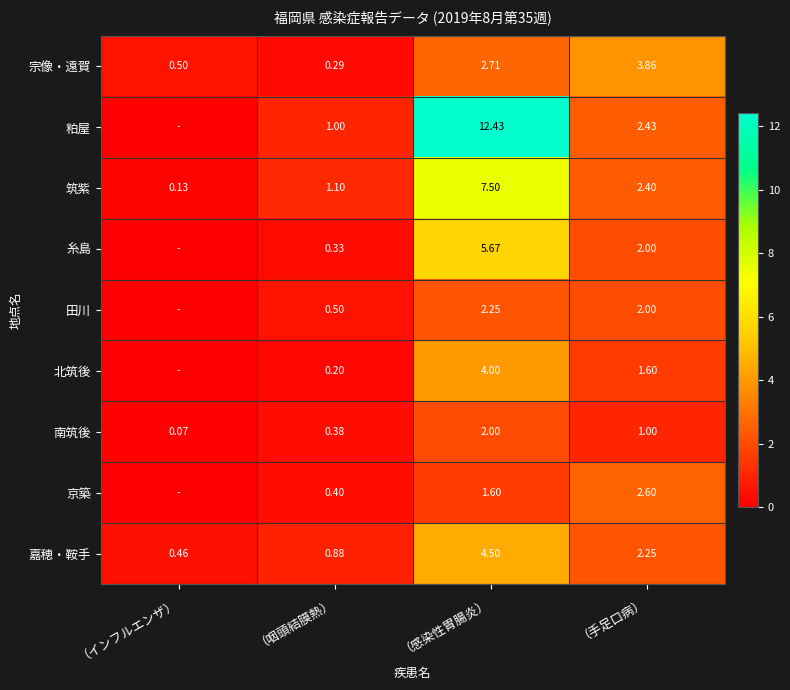

Count the number of categories in the chart.

4